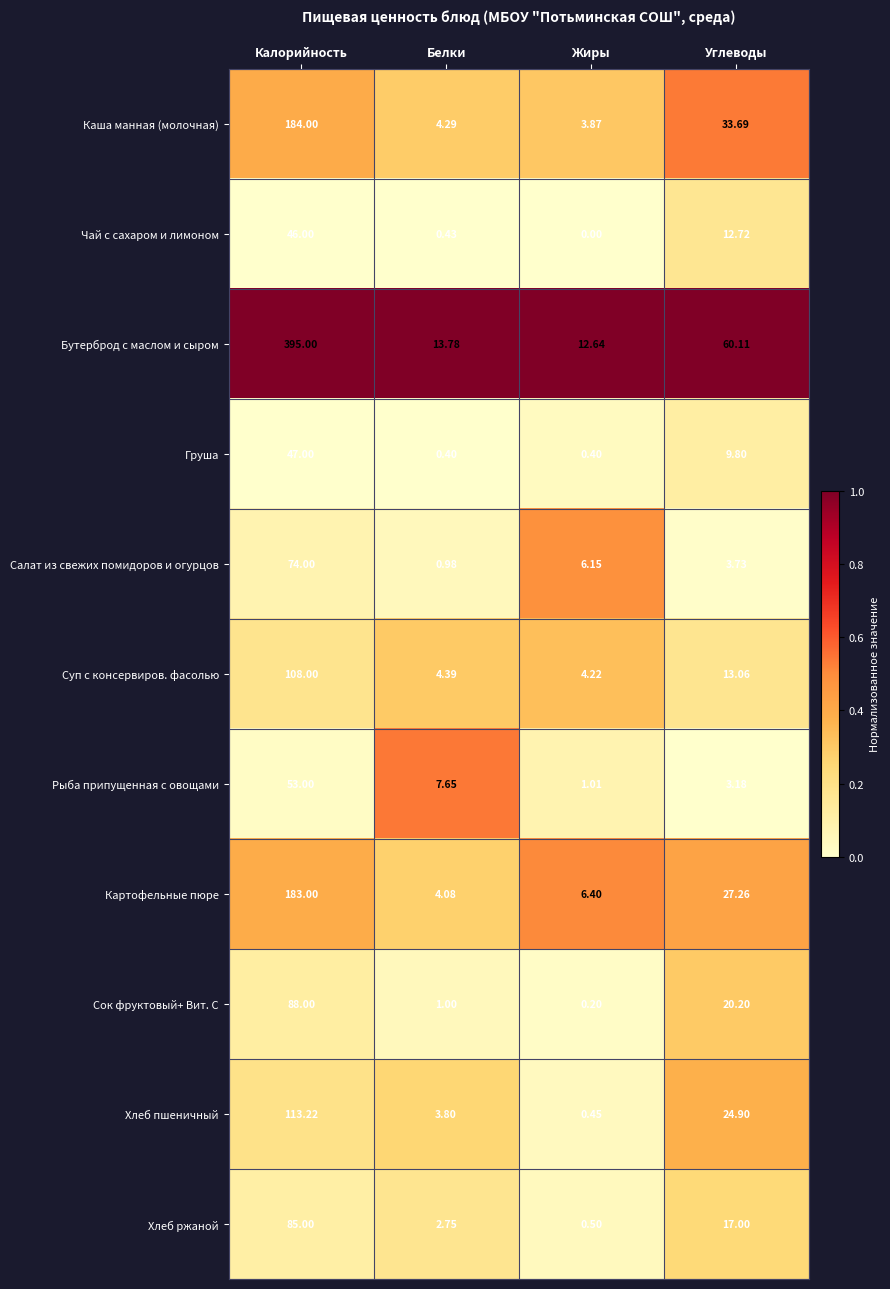

List the labels in order of Сок фруктовый+ Вит. С value, largest first.

Калорийность, Углеводы, Белки, Жиры